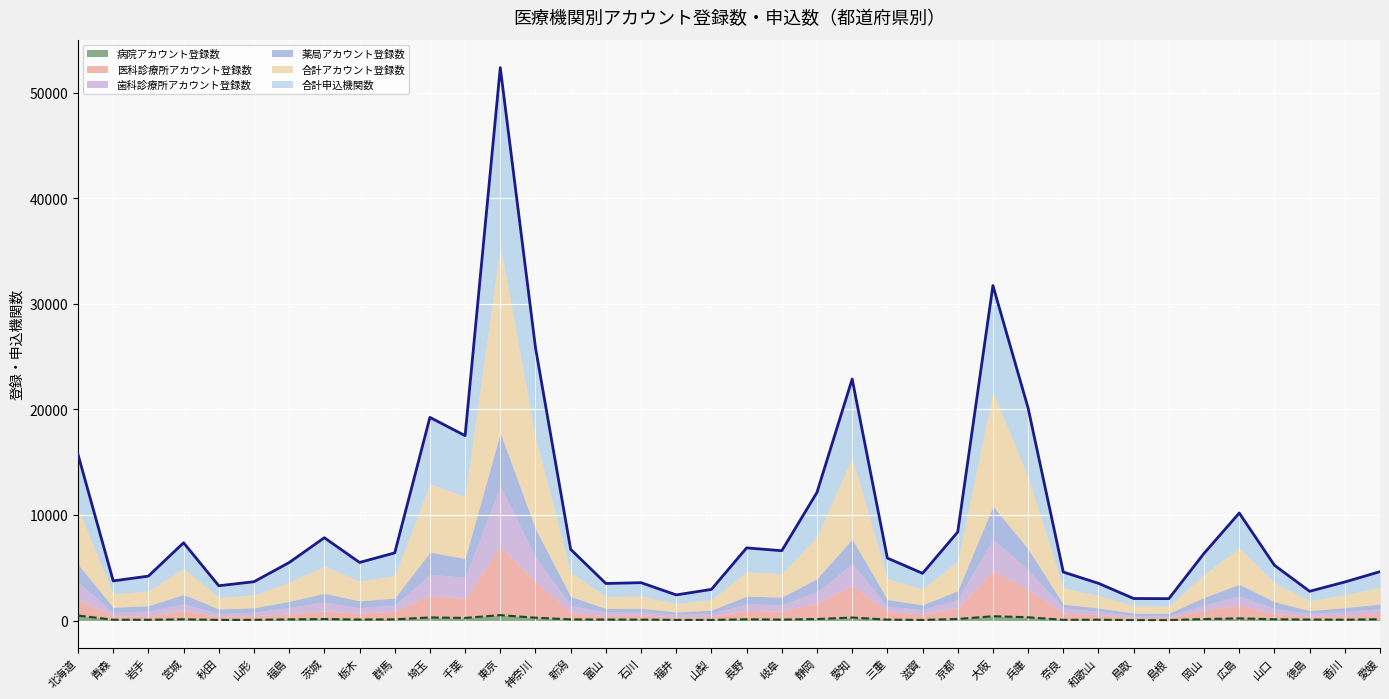

What position from the right is 広島?

5